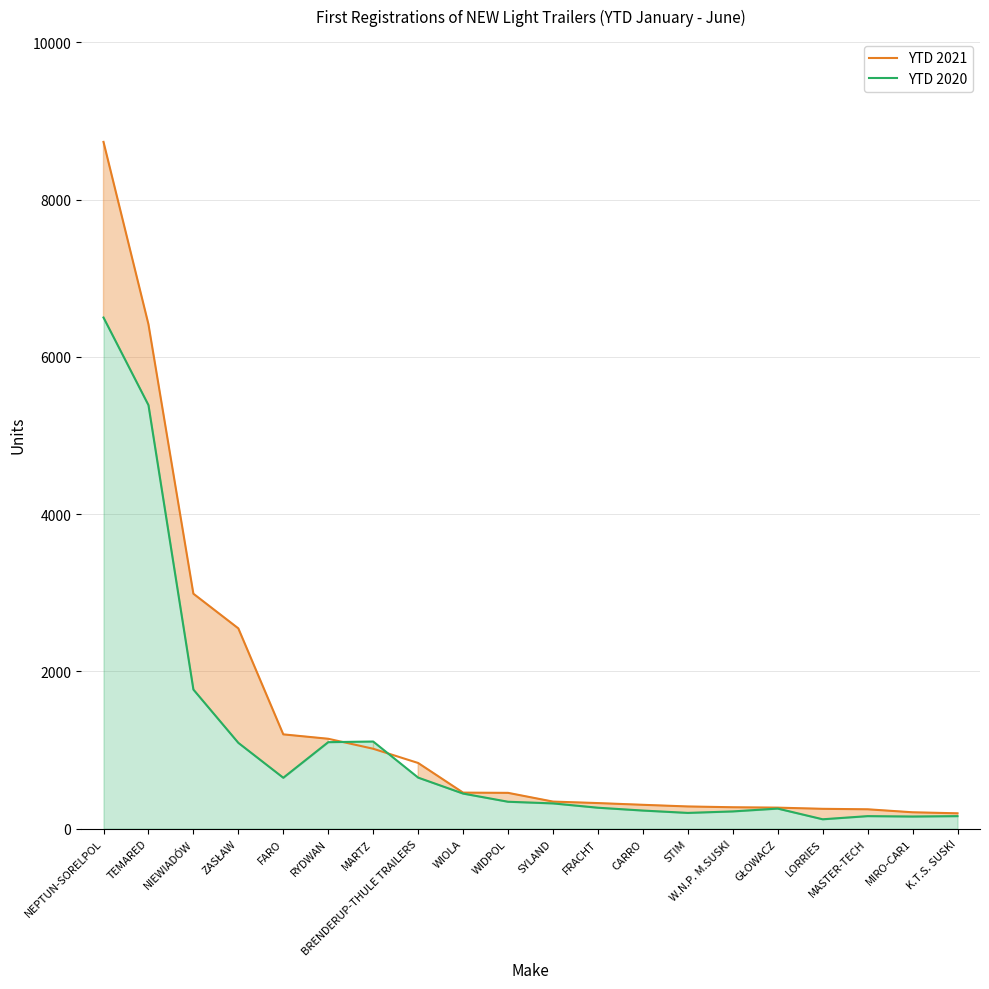

What is the sum of the YTD 2020 values at STIM and NIEWIADÓW?

1969